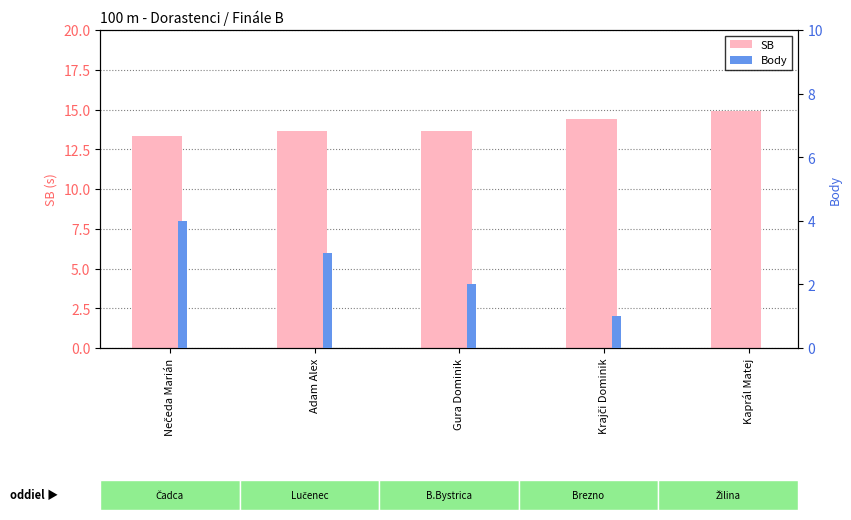

Between Nečeda Marián and Adam Alex, which is larger?

Adam Alex